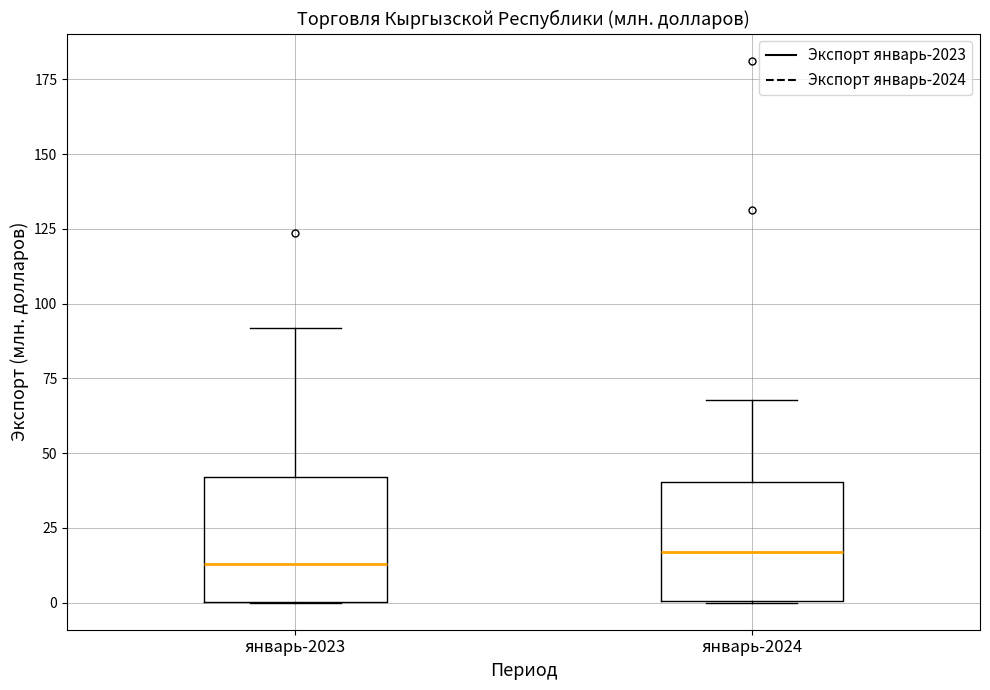

Reading left to right, read every box against the y-axis: the position of its median line, the range the box covers, and the ends of its whiskers. The values are not printed on the chart, so give them approximately, as read against the axis.

январь-2023: median 15, box 0 to 40, whiskers 0 to 90
январь-2024: median 15, box 0 to 40, whiskers 0 to 70